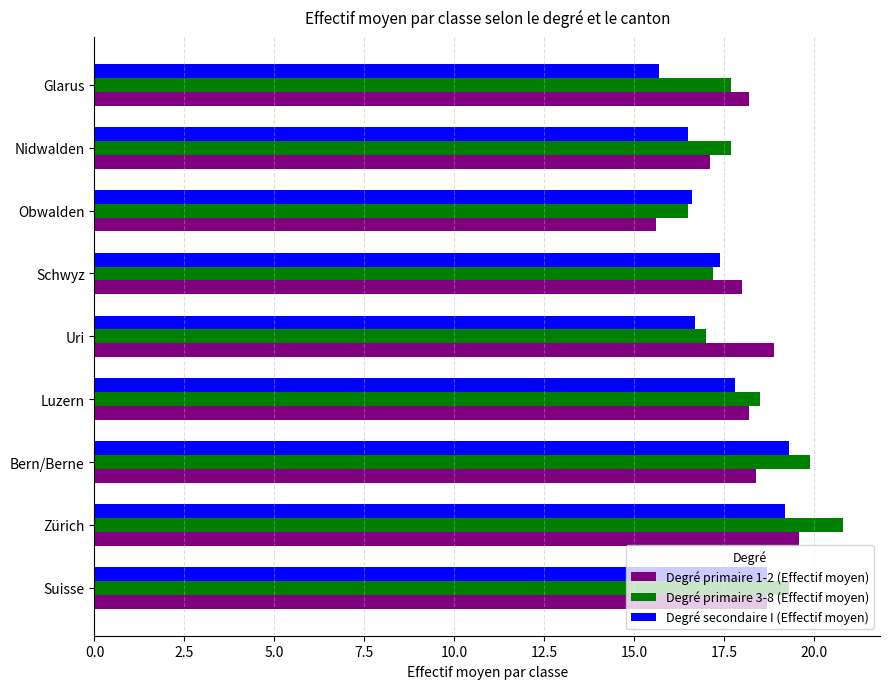

At which label does Degré primaire 3-8 (Effectif moyen) reach its minimum?

Obwalden